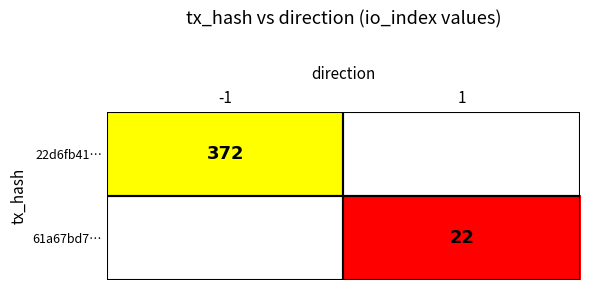

The value of 61a67bd7… at 1 is 10.6. True or false?

False